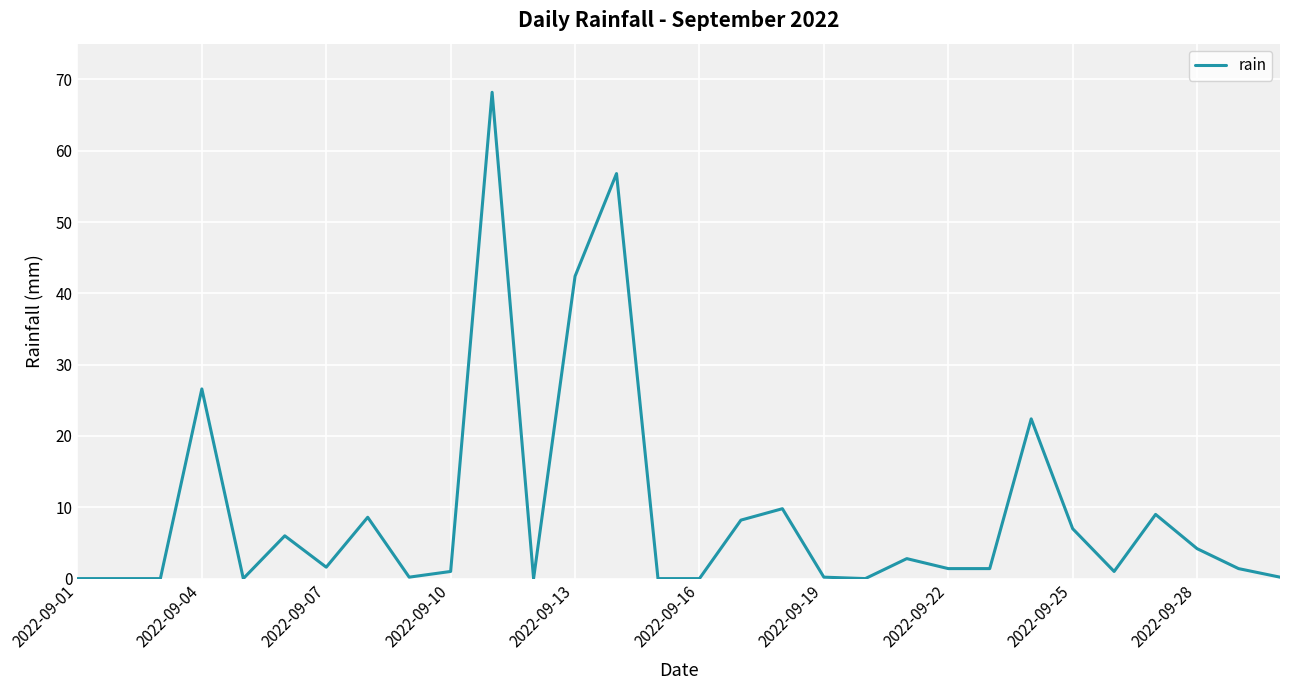

What is the difference between the maximum and minimum values?

68.2